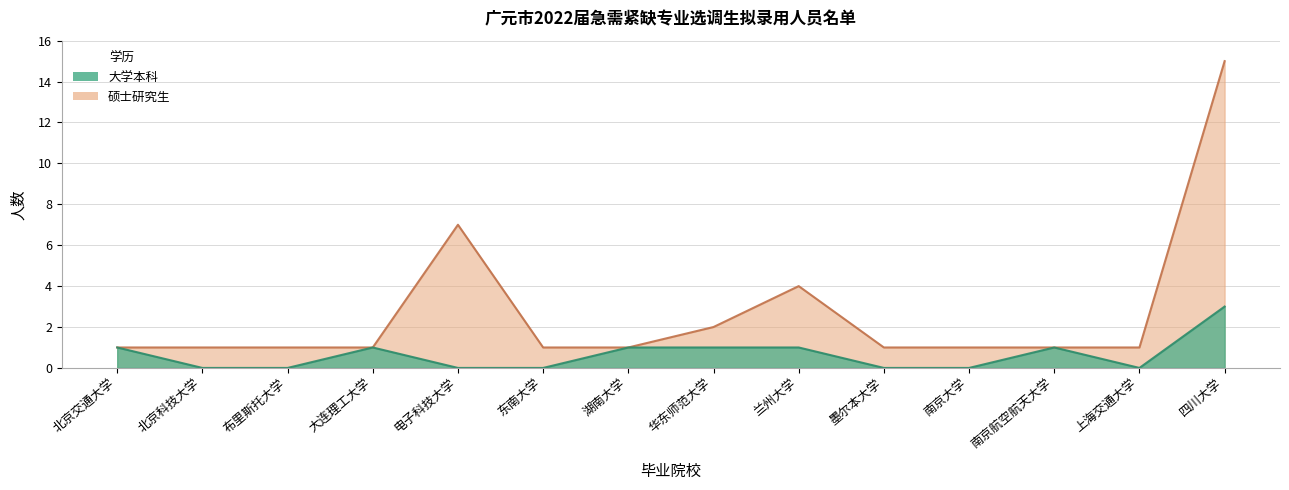

True or false: 大学本科 and 硕士研究生 intersect in this chart.

False